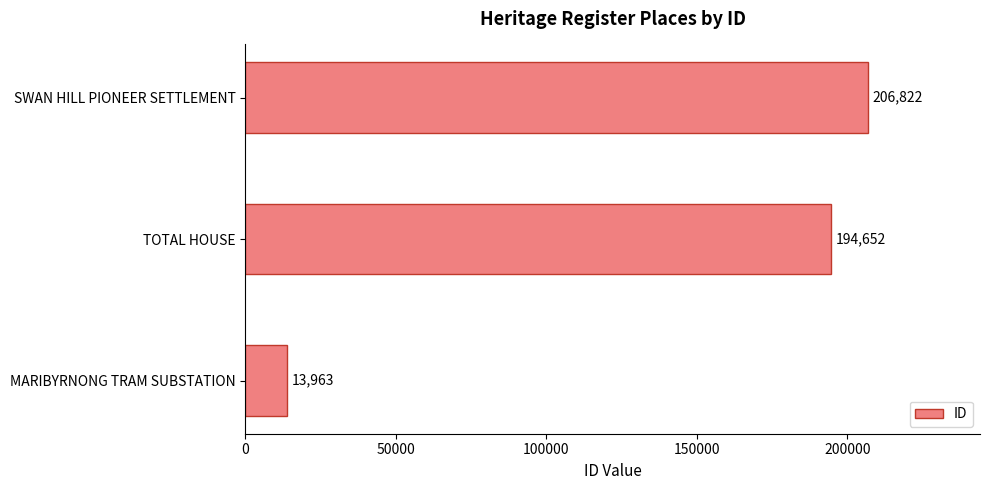

The chart shows a value of 206822 at SWAN HILL PIONEER SETTLEMENT. True or false?

True